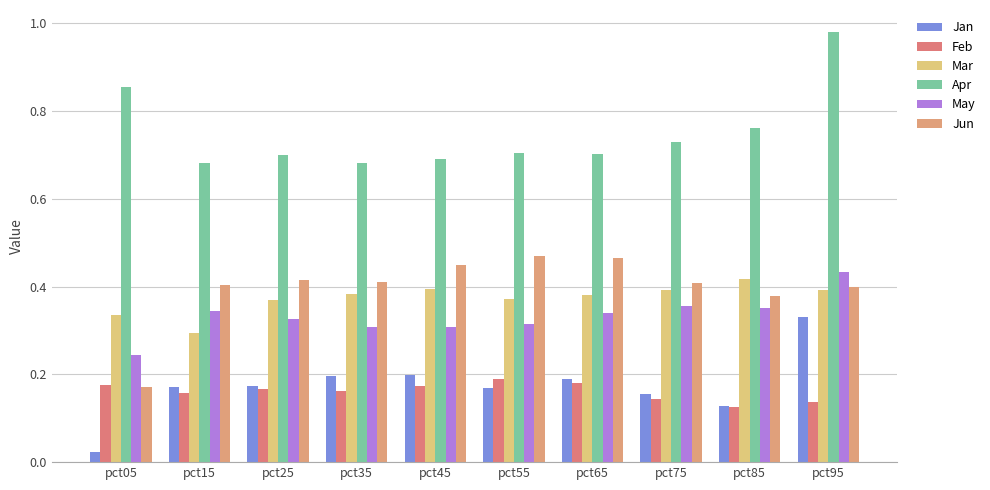

List the labels in order of Feb value, largest first.

pct55, pct65, pct05, pct45, pct25, pct35, pct15, pct75, pct95, pct85